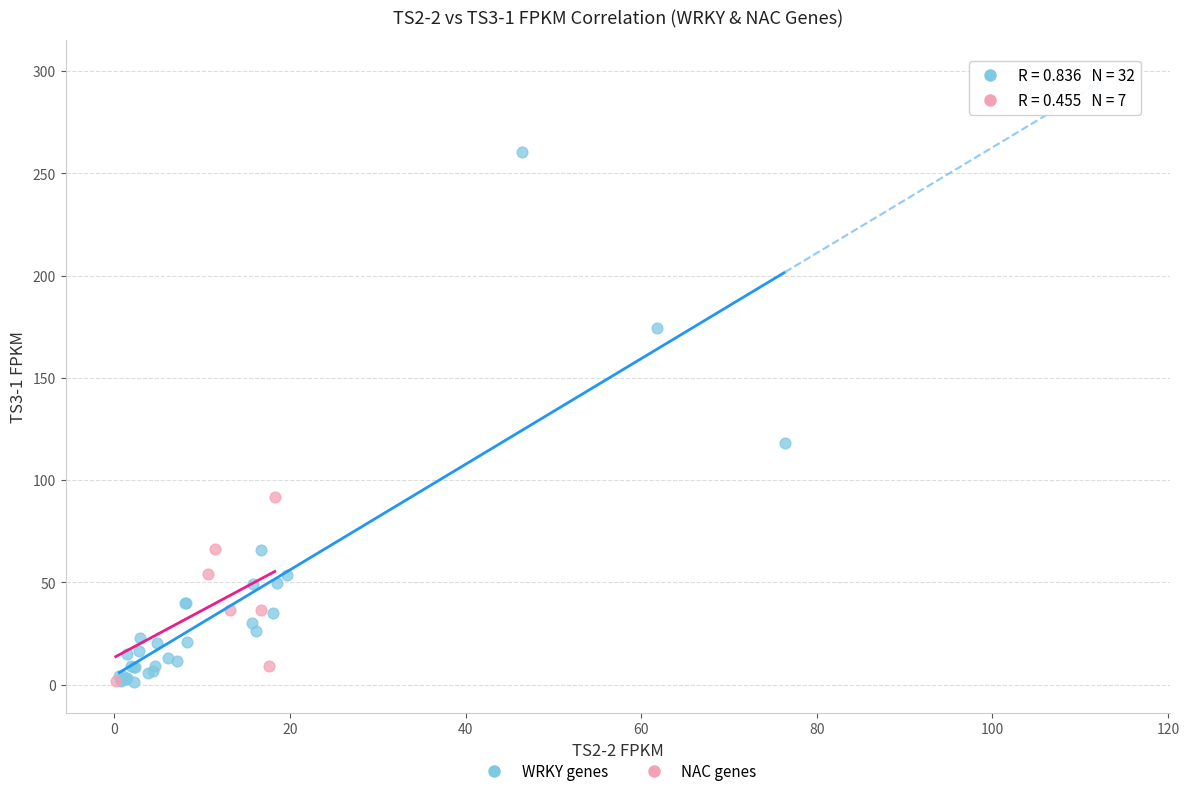

Which series contains the highest Y value?

WRKY genes